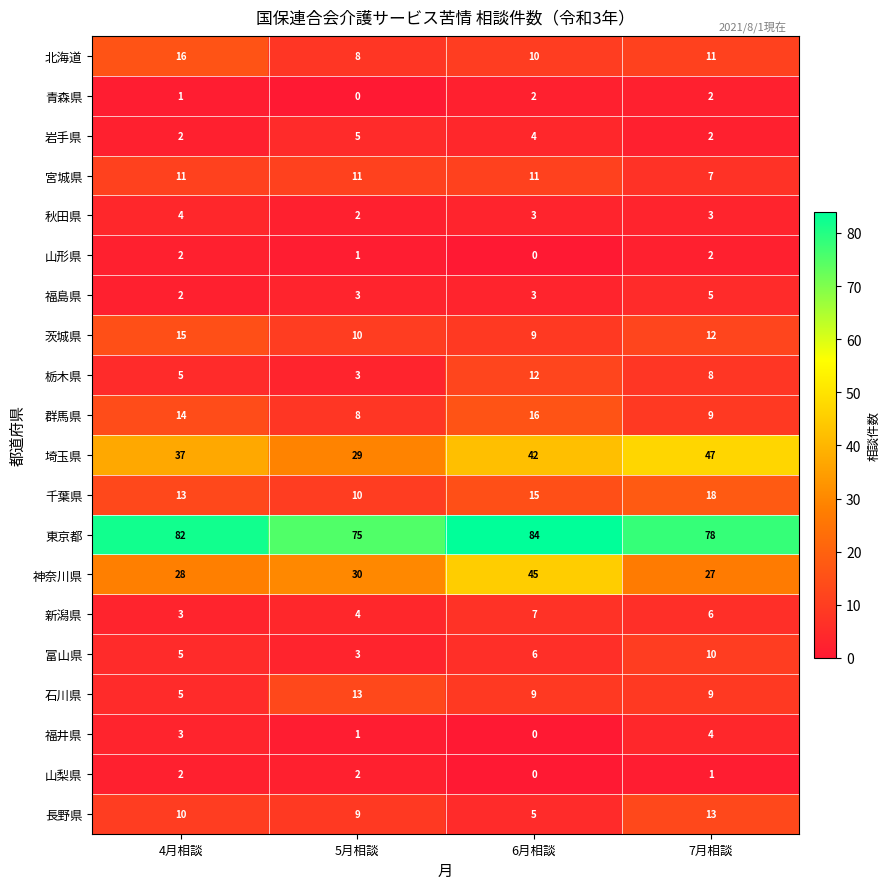

What is the difference between the 埼玉県 values at 6月相談 and 4月相談?

5